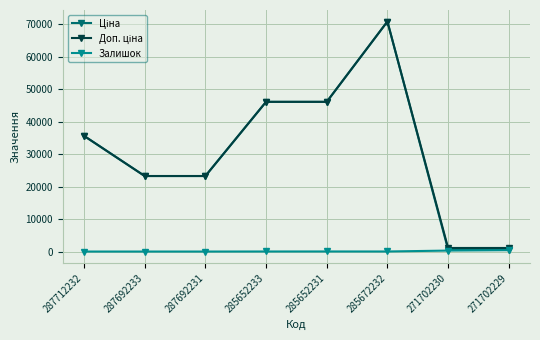

What is the maximum value shown in the chart?

70906.0